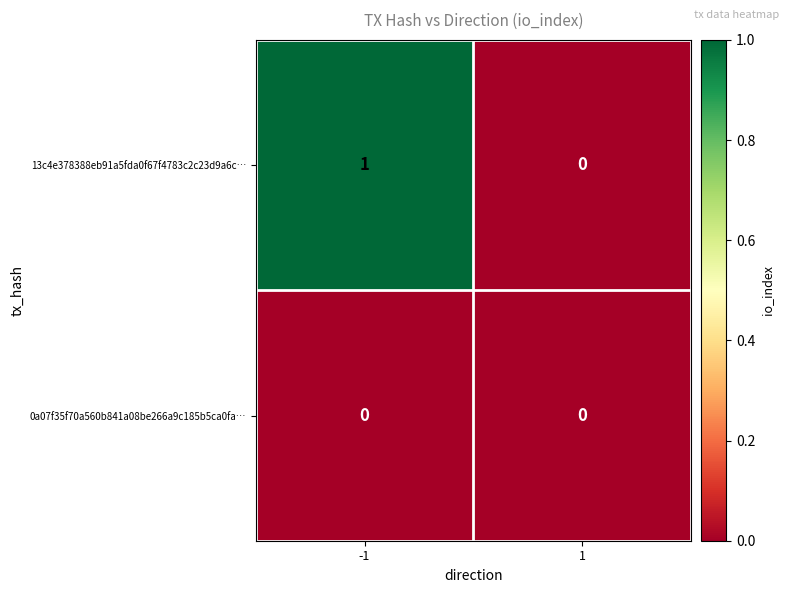

Is the value of 13c4e378388eb91a5fda0f67f4783c2c23d9a6c… at -1 greater than the value of 0a07f35f70a560b841a08be266a9c185b5ca0fa… at -1?

Yes